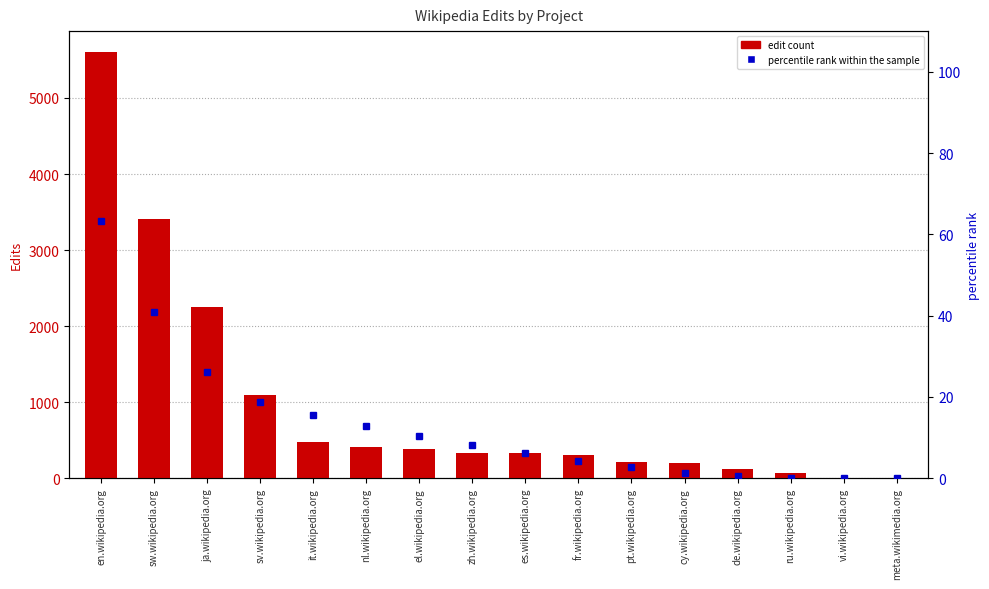

How many values in the percentile rank within the sample series exceed 8?

8